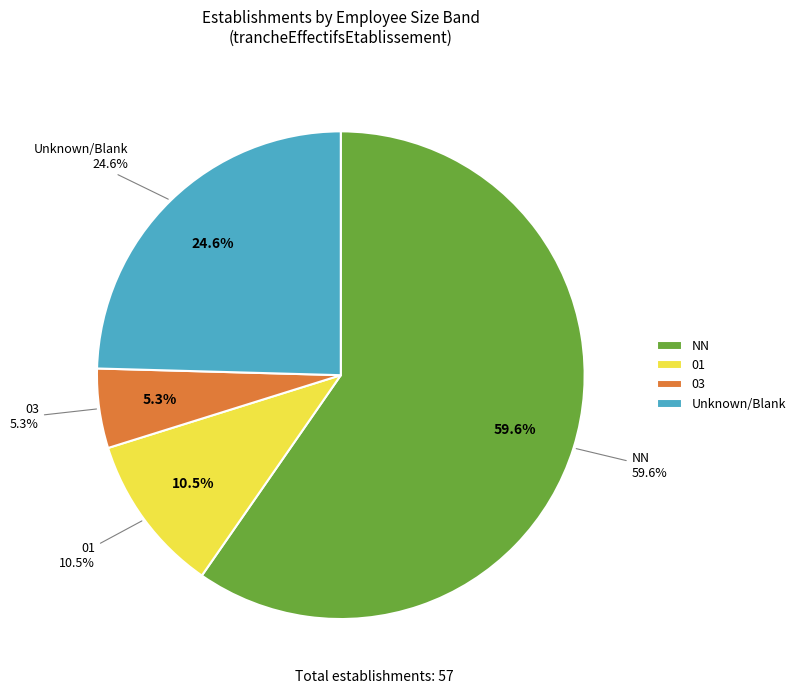

To the nearest percent, what is the average slice percentage?

25%